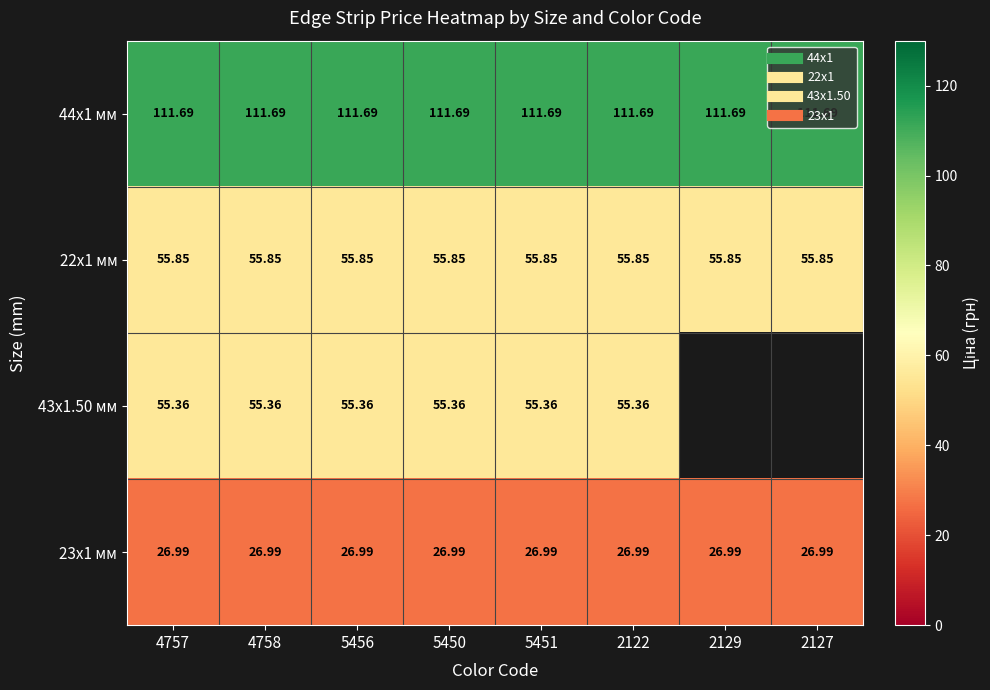

At which label does 22x1 мм reach its peak?

4757